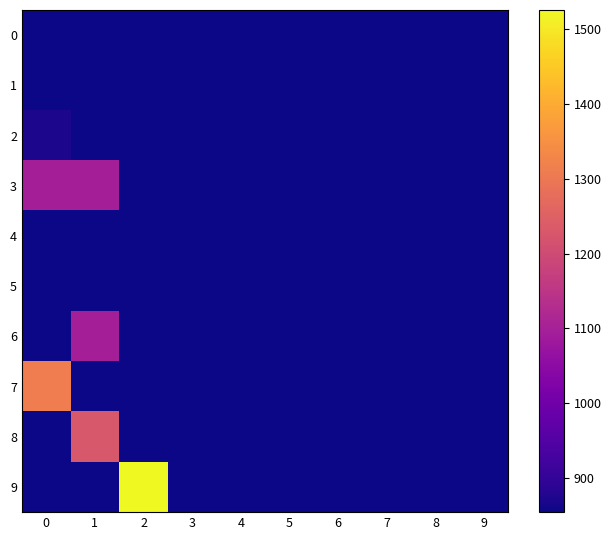

Reading right to left, extract all data points from this chart.

0: 9=854	8=854	7=854	6=854	5=854	4=854	3=854	2=854	1=854	0=854
1: 9=854	8=854	7=854	6=854	5=854	4=854	3=854	2=854	1=854	0=854
2: 9=854	8=854	7=854	6=854	5=854	4=854	3=854	2=854	1=854	0=869
3: 9=854	8=854	7=854	6=854	5=854	4=854	3=854	2=854	1=1097	0=1097
4: 9=854	8=854	7=854	6=854	5=854	4=854	3=854	2=854	1=854	0=854
5: 9=854	8=854	7=854	6=854	5=854	4=854	3=854	2=854	1=854	0=854
6: 9=854	8=854	7=854	6=854	5=854	4=854	3=854	2=854	1=1097	0=854
7: 9=854	8=854	7=854	6=854	5=854	4=854	3=854	2=854	1=854	0=1312
8: 9=854	8=854	7=854	6=854	5=854	4=854	3=854	2=854	1=1227	0=854
9: 9=854	8=854	7=854	6=854	5=854	4=854	3=854	2=1526	1=854	0=854